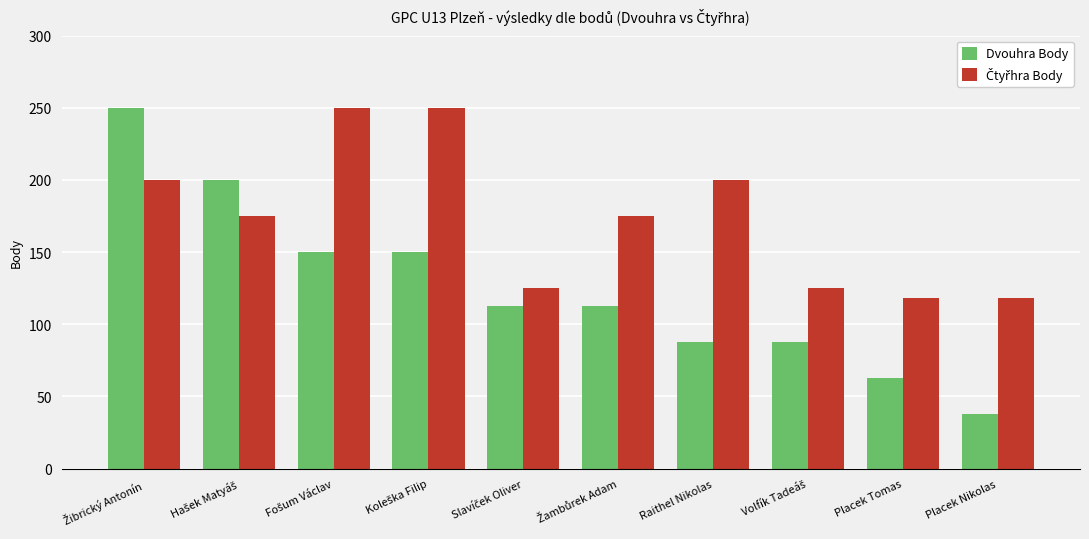

Which series has the largest range (max minus min)?

Dvouhra Body